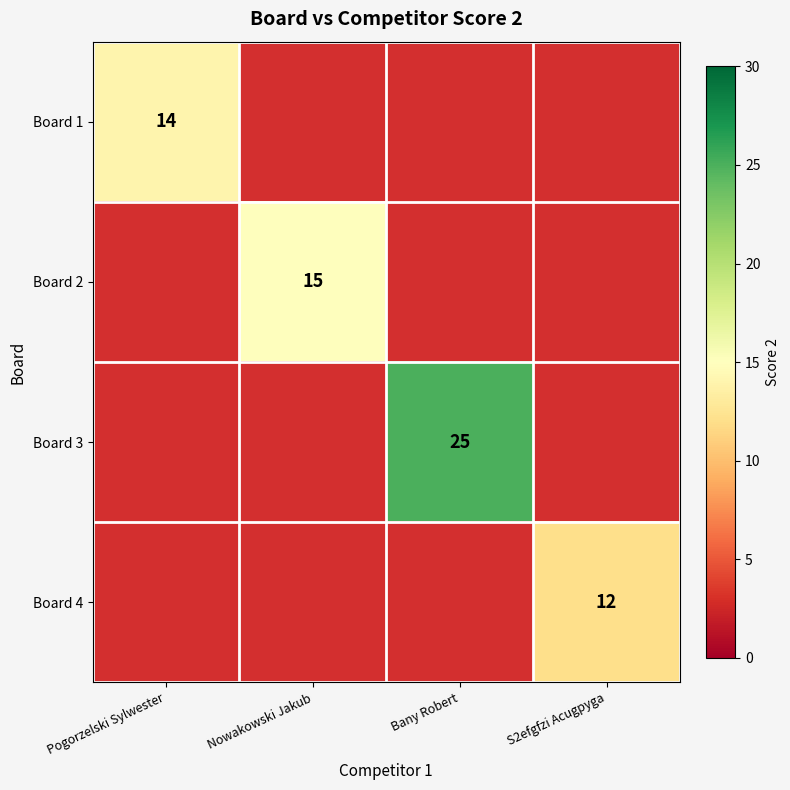

What is the greatest value displayed?

25.0